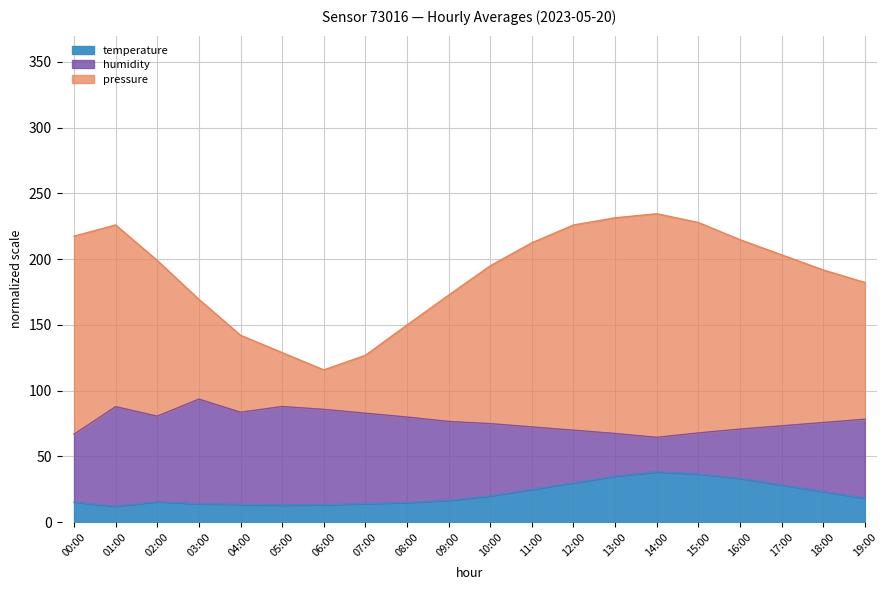

True or false: temperature has a value of 18.3 at 19:00.

True